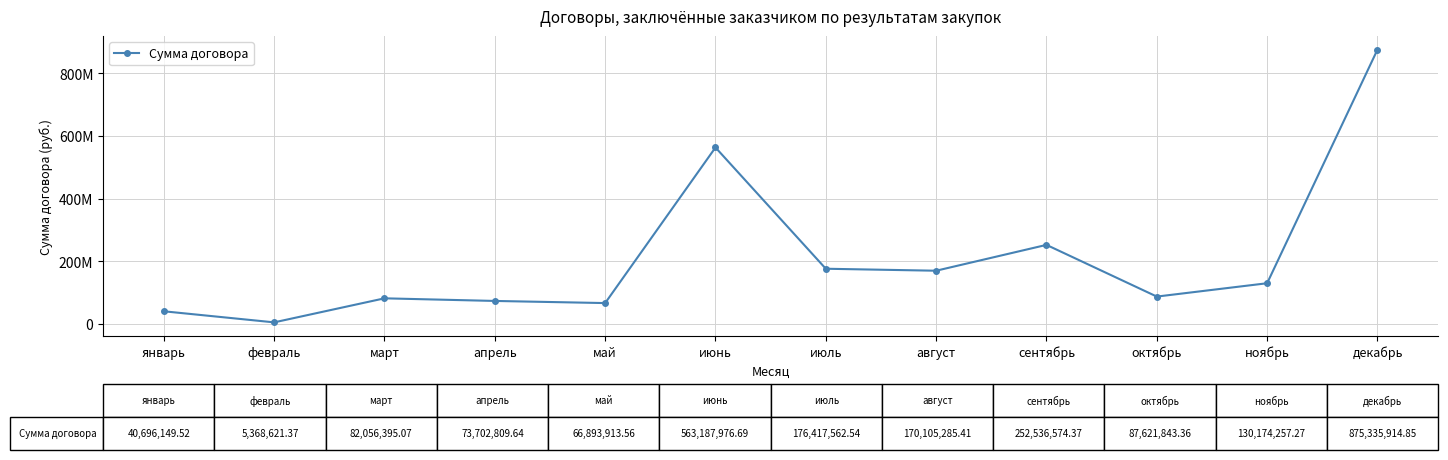

Does the chart have visible grid lines?

Yes